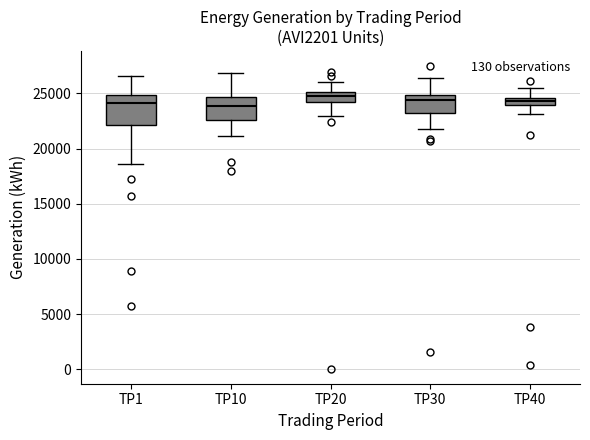

Where is the lower edge of the box for TP10 on the y-axis? The values are not printed on the chart, so give them approximately, as read against the axis.

22500